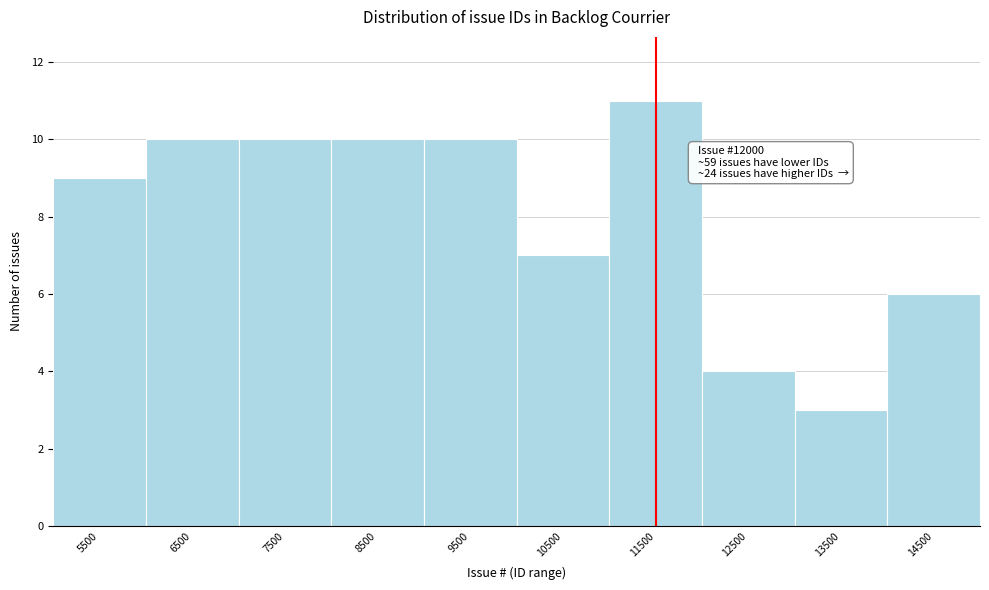

Reading left to right, extract all data points from this chart.

9	10	10	10	10	7	11	4	3	6